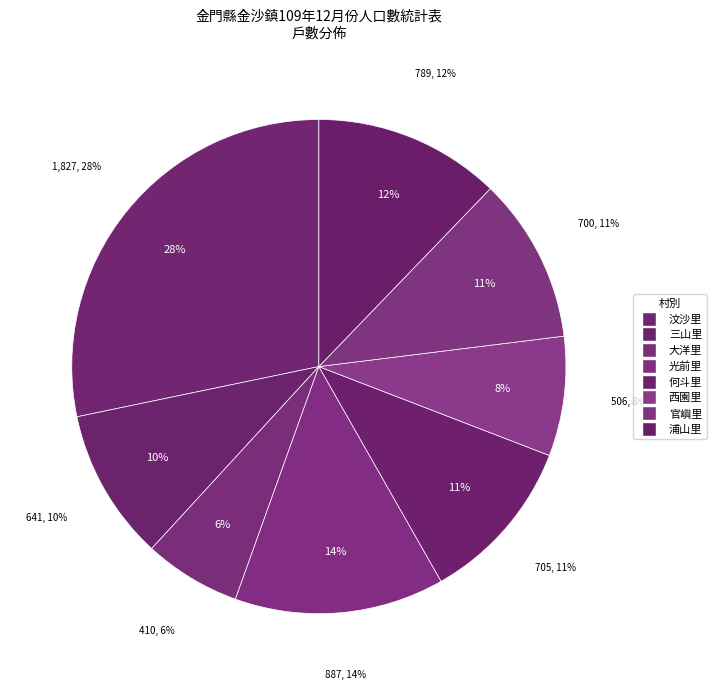

True or false: 光前里 accounts for 1% of the total.

False